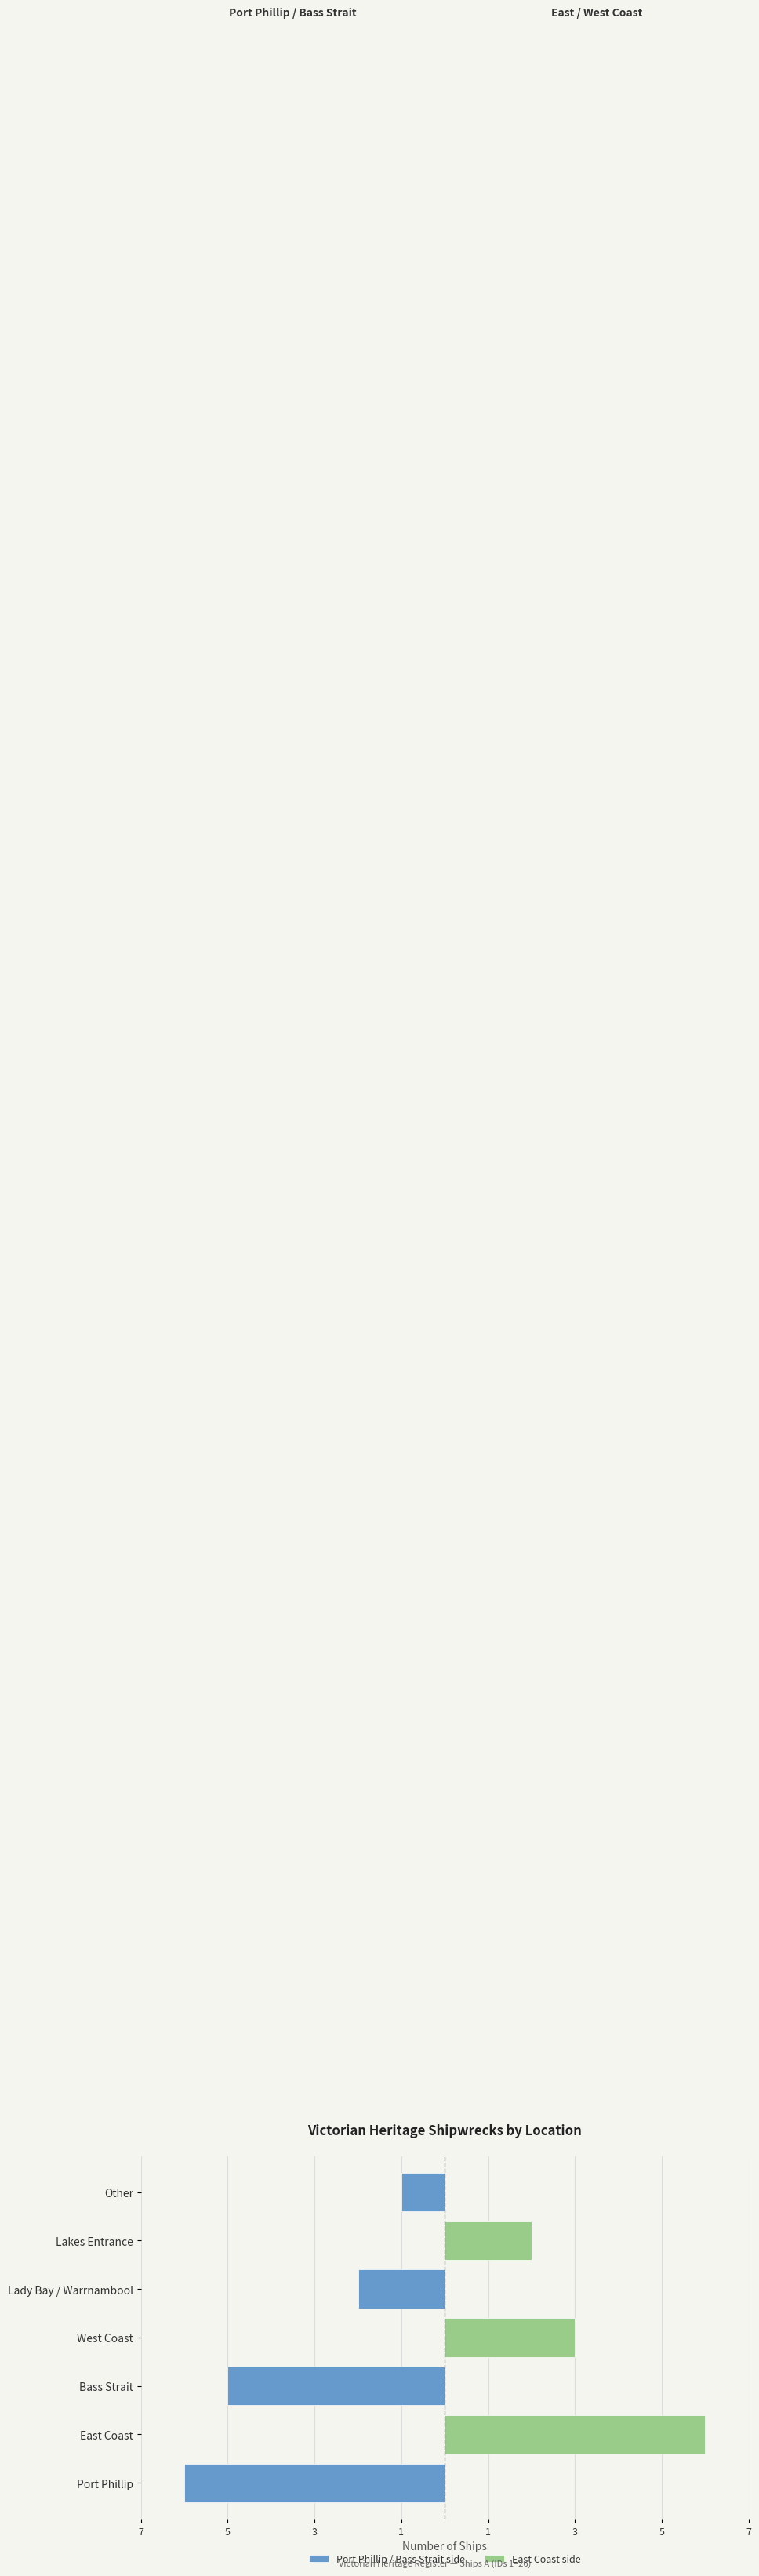

Rank the series by their average value, from highest to lowest.

East Coast side, Port Phillip / Bass Strait side